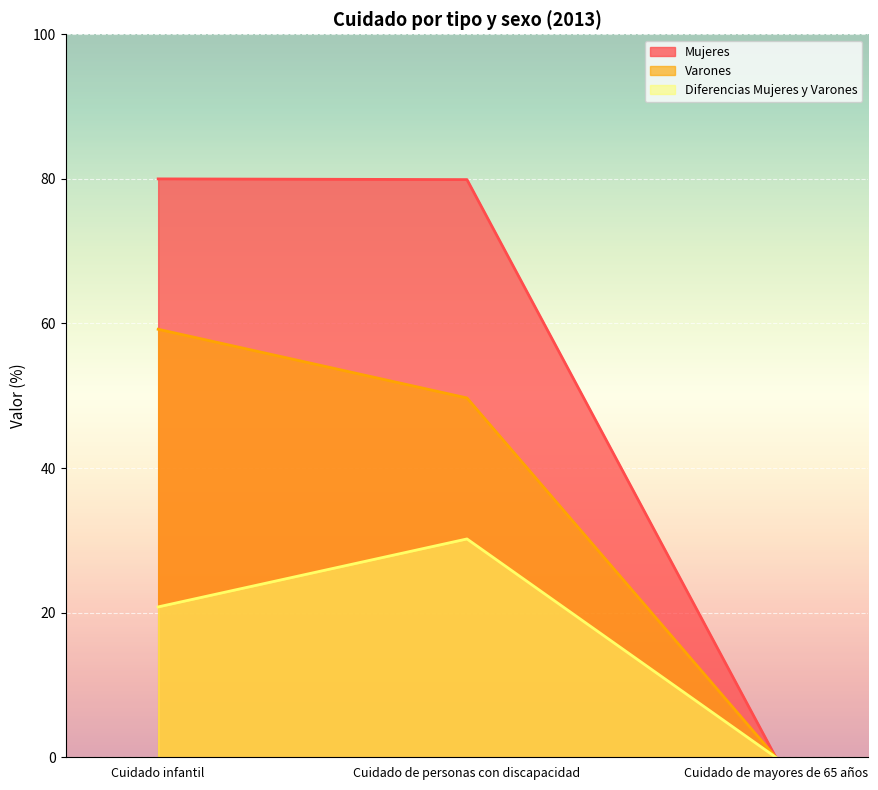

At which category is the sum across all series the highest?

Cuidado infantil